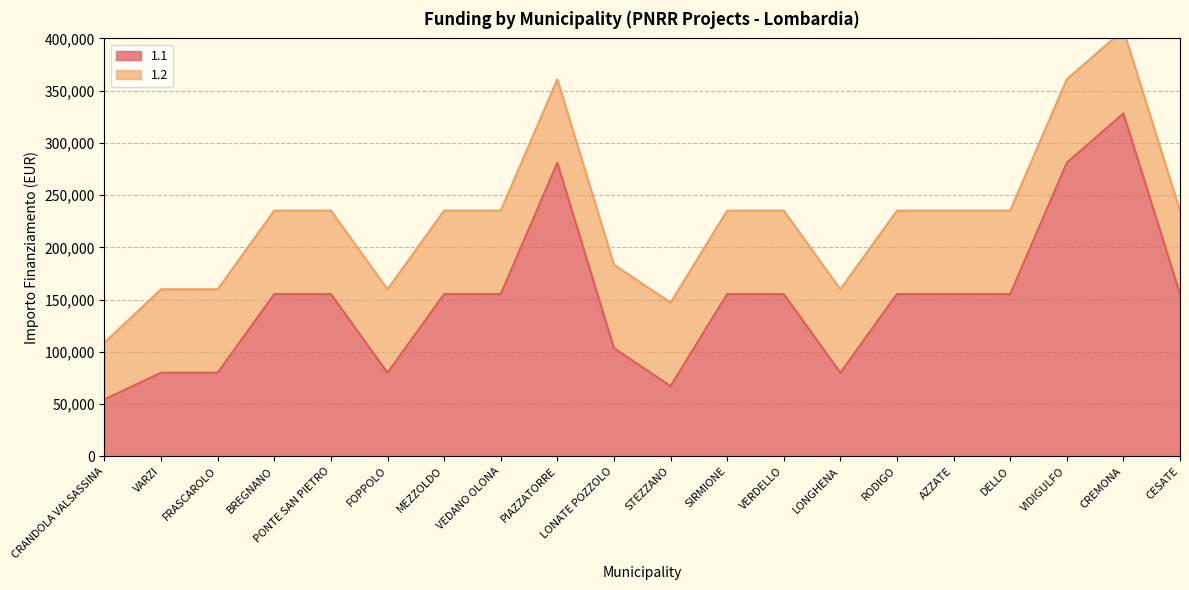

Reading left to right, what are all the values shown in this chart?

CRANDOLA VALSASSINA=54412	VARZI=79922	FRASCAROLO=79922	BREGNANO=155234	PONTE SAN PIETRO=155234	FOPPOLO=79922	MEZZOLDO=155234	VEDANO OLONA=155234	PIAZZATORRE=280932	LONATE POZZOLO=103444	STEZZANO=67167	SIRMIONE=155234	VERDELLO=155234	LONGHENA=79922	RODIGO=155234	AZZATE=155234	DELLO=155234	VIDIGULFO=280932	CREMONA=328160	CESATE=155234